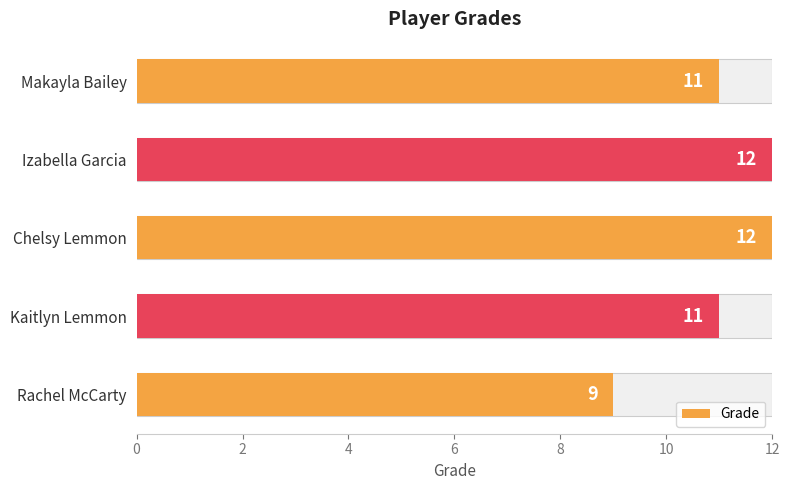

What is the value of the 4th bar from the left?

11